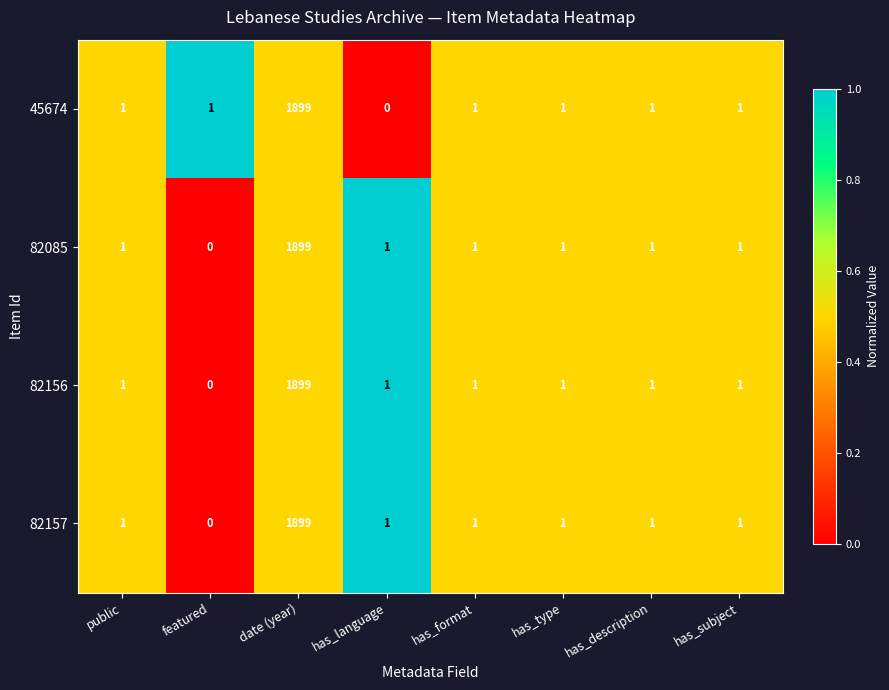

Count the number of data series in this chart.

4